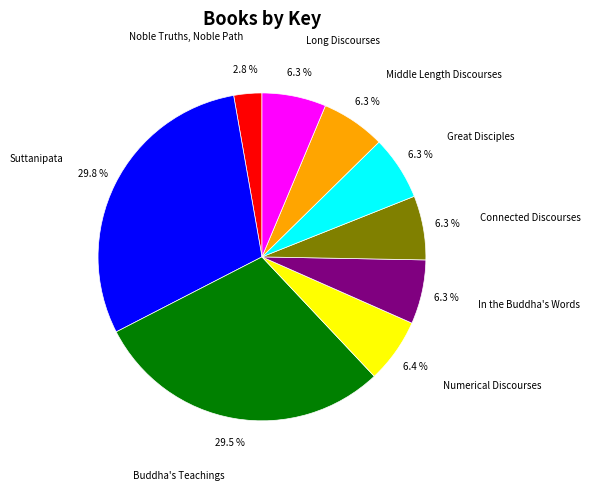

To the nearest percent, what is the combined percentage of Suttanipata and Long Discourses?

36%